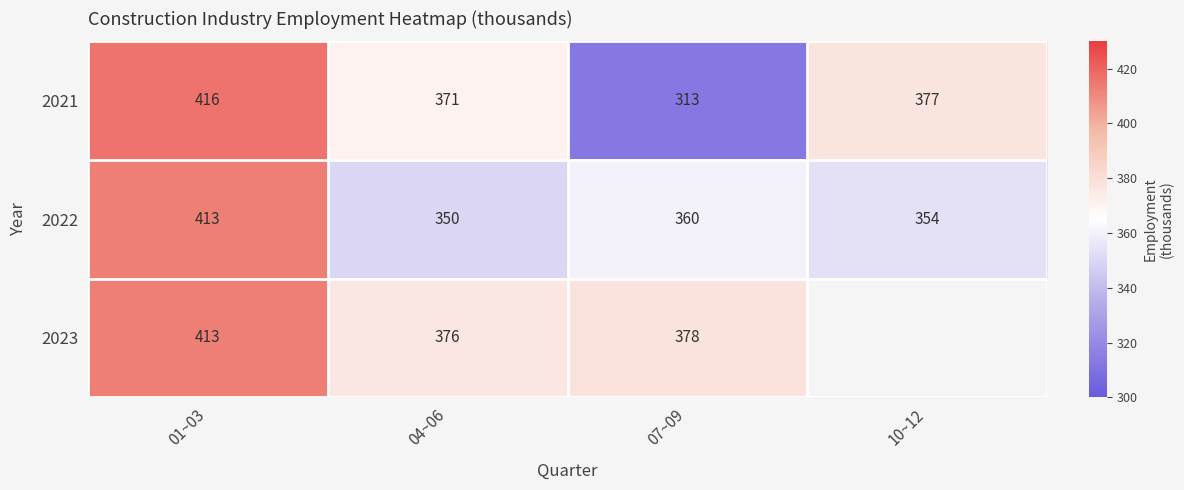

What is the total value across all series at 01~03?

1242